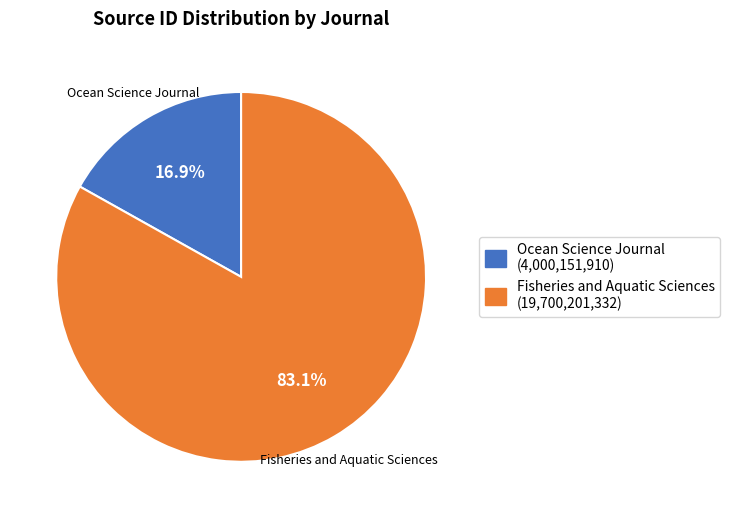

What is the majority slice?

Fisheries and Aquatic Sciences